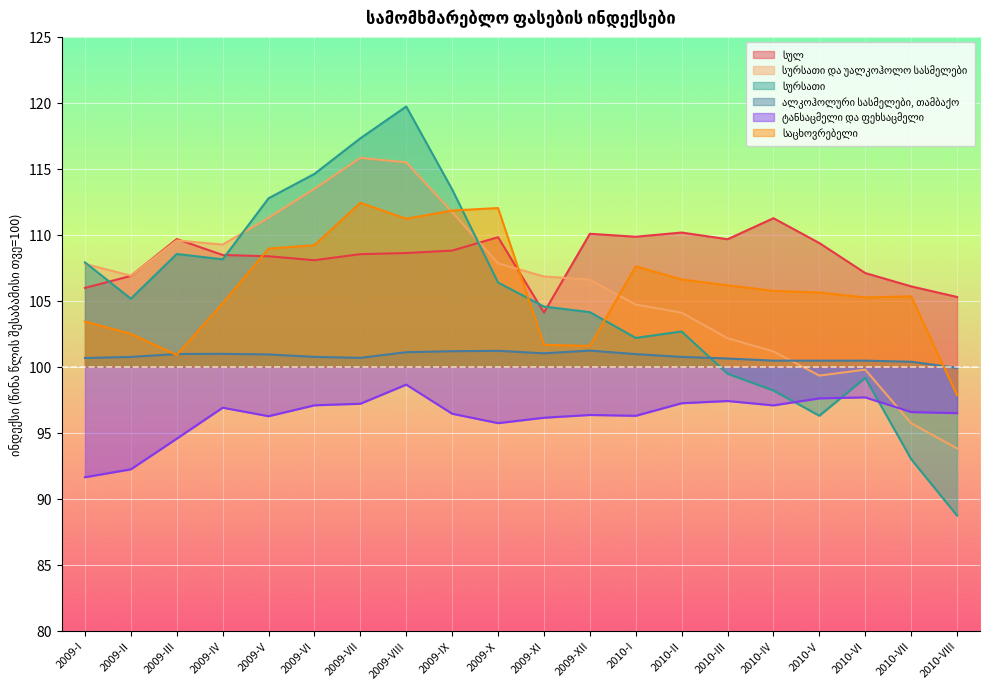

Reading left to right, what are all the values shown in this chart?

სულ: 2009-I=106.0	2009-II=106.9	2009-III=109.7	2009-IV=108.5	2009-V=108.4	2009-VI=108.1	2009-VII=108.5	2009-VIII=108.6	2009-IX=108.8	2009-X=109.8	2009-XI=104.1	2009-XII=110.1	2010-I=109.9	2010-II=110.2	2010-III=109.7	2010-IV=111.3	2010-V=109.4	2010-VI=107.1	2010-VII=106.1	2010-VIII=105.3
სურსათი და უალკოჰოლო სასმელები: 2009-I=107.8	2009-II=106.9	2009-III=109.6	2009-IV=109.3	2009-V=111.3	2009-VI=113.5	2009-VII=115.8	2009-VIII=115.5	2009-IX=111.7	2009-X=107.8	2009-XI=106.8	2009-XII=106.6	2010-I=104.7	2010-II=104.1	2010-III=102.2	2010-IV=101.2	2010-V=99.3	2010-VI=99.8	2010-VII=95.7	2010-VIII=93.8
სურსათი: 2009-I=107.9	2009-II=105.2	2009-III=108.5	2009-IV=108.1	2009-V=112.8	2009-VI=114.6	2009-VII=117.3	2009-VIII=119.7	2009-IX=113.4	2009-X=106.4	2009-XI=104.6	2009-XII=104.1	2010-I=102.2	2010-II=102.7	2010-III=99.5	2010-IV=98.2	2010-V=96.3	2010-VI=99.2	2010-VII=93.0	2010-VIII=88.7
ალკოჰოლური სასმელები, თამბაქო: 2009-I=100.7	2009-II=100.7	2009-III=101.0	2009-IV=101.0	2009-V=100.9	2009-VI=100.7	2009-VII=100.7	2009-VIII=101.1	2009-IX=101.2	2009-X=101.2	2009-XI=101.0	2009-XII=101.2	2010-I=101.0	2010-II=100.7	2010-III=100.6	2010-IV=100.5	2010-V=100.5	2010-VI=100.5	2010-VII=100.4	2010-VIII=99.9
ტანსაცმელი და ფეხსაცმელი: 2009-I=91.6	2009-II=92.2	2009-III=94.5	2009-IV=96.9	2009-V=96.2	2009-VI=97.1	2009-VII=97.2	2009-VIII=98.6	2009-IX=96.4	2009-X=95.7	2009-XI=96.1	2009-XII=96.3	2010-I=96.3	2010-II=97.2	2010-III=97.4	2010-IV=97.1	2010-V=97.6	2010-VI=97.7	2010-VII=96.6	2010-VIII=96.5
საცხოვრებელი: 2009-I=103.4	2009-II=102.5	2009-III=100.9	2009-IV=104.8	2009-V=109.0	2009-VI=109.2	2009-VII=112.4	2009-VIII=111.2	2009-IX=111.8	2009-X=112.0	2009-XI=101.7	2009-XII=101.6	2010-I=107.6	2010-II=106.6	2010-III=106.2	2010-IV=105.7	2010-V=105.6	2010-VI=105.3	2010-VII=105.3	2010-VIII=97.8